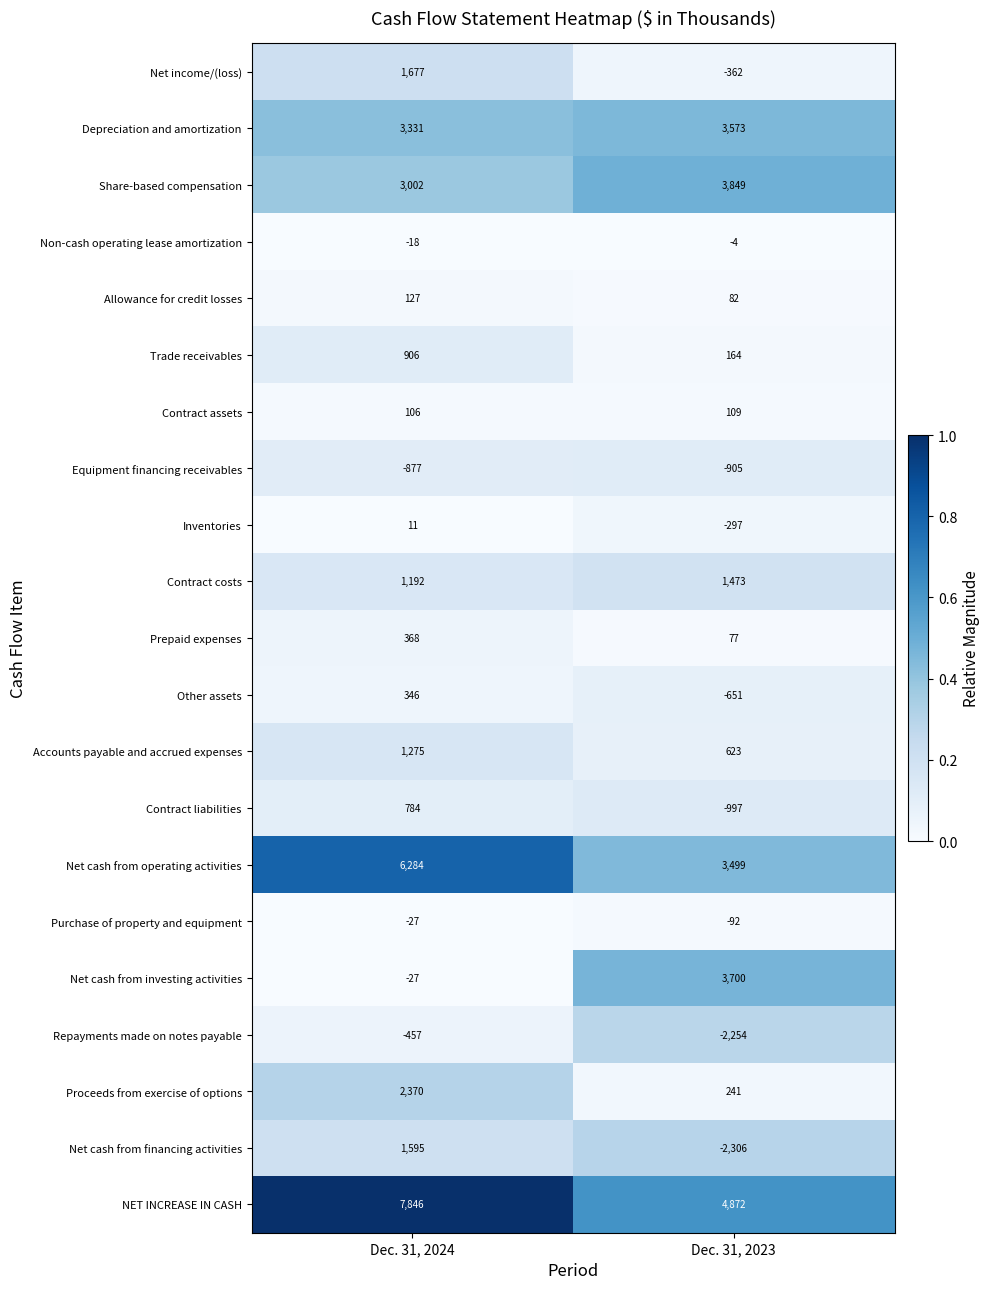

What is the total value across all series at Dec. 31, 2024?

29814